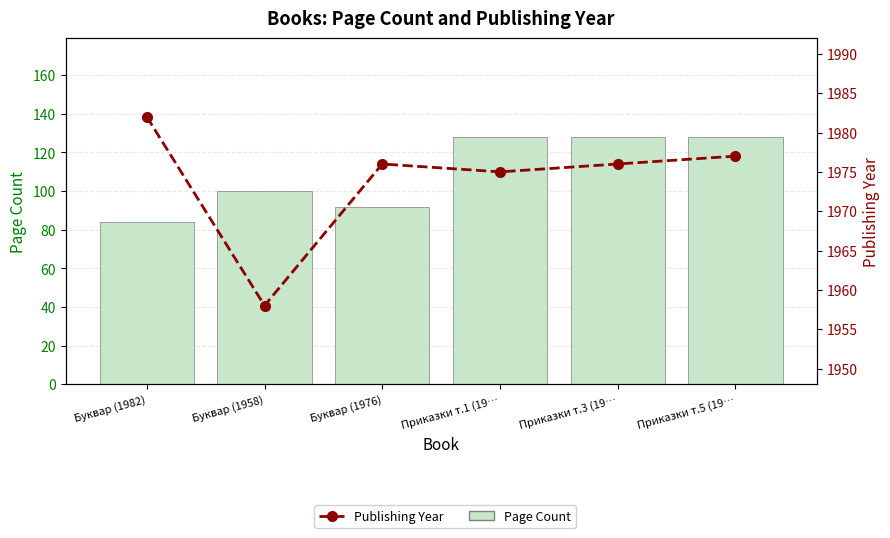

The value of Page Count at Буквар (1982) is 84. True or false?

True